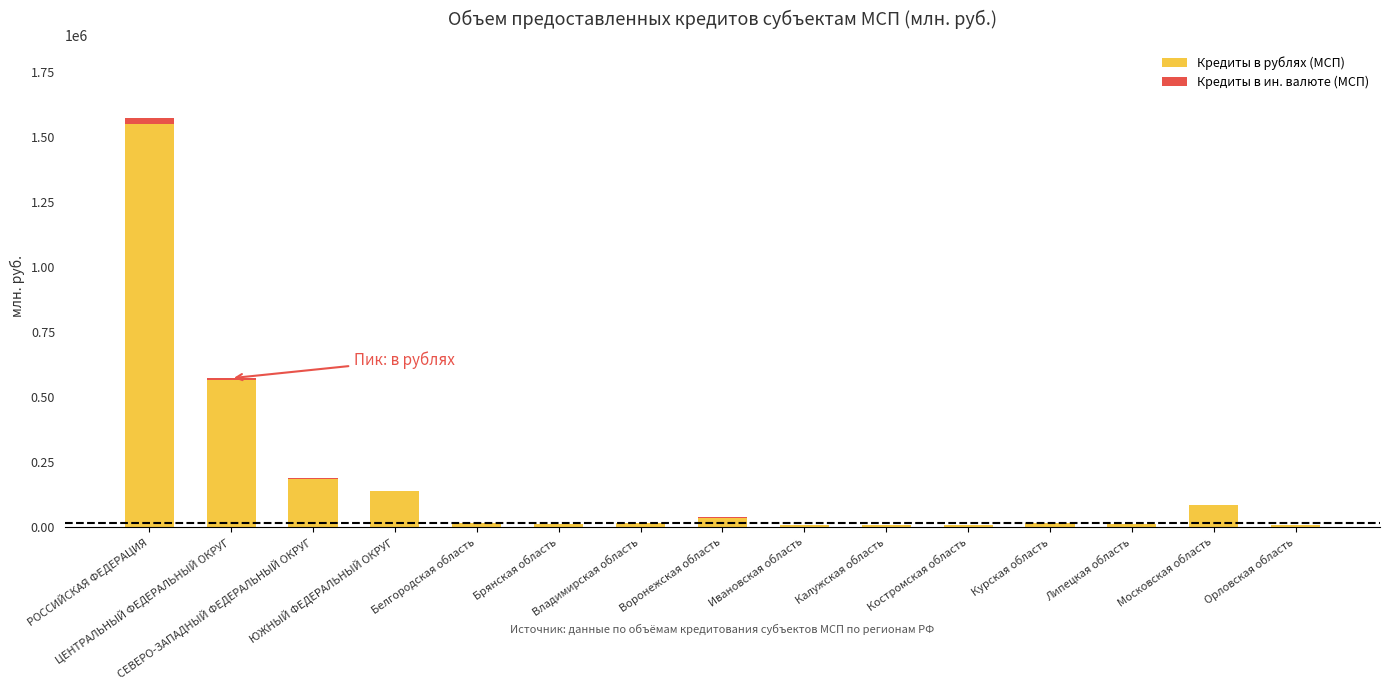

What are all the series names shown in the legend?

Кредиты в рублях (МСП), Кредиты в ин. валюте (МСП)